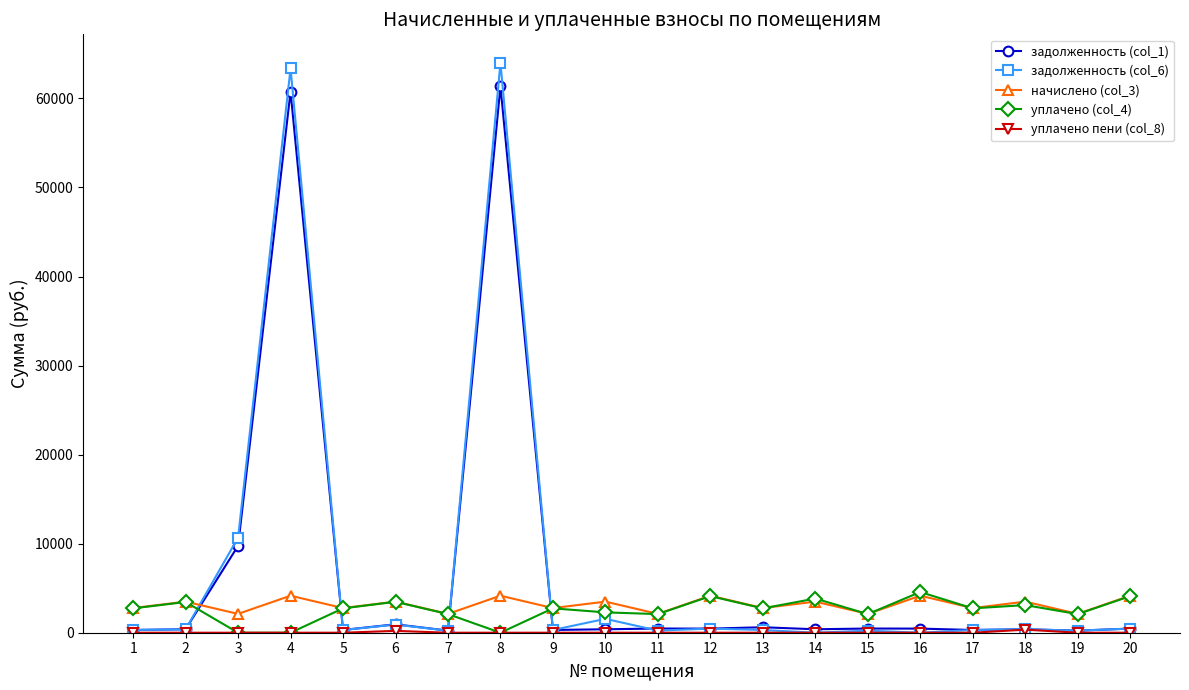

Is the value of начислено (col_3) at 1 greater than the value of задолженность (col_1) at 10?

Yes